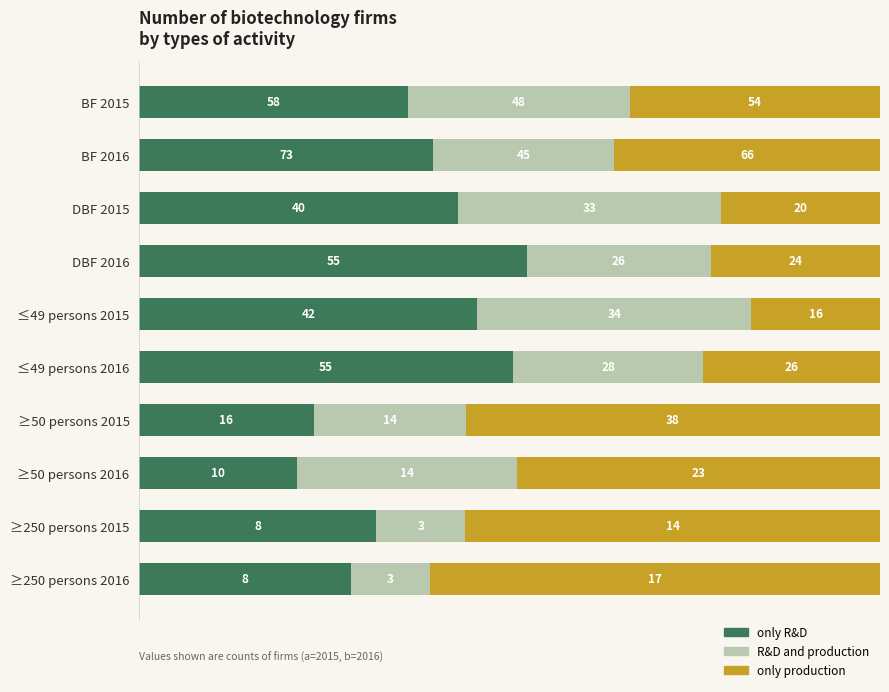

What are all the series names shown in the legend?

only R&D, R&D and production, only production